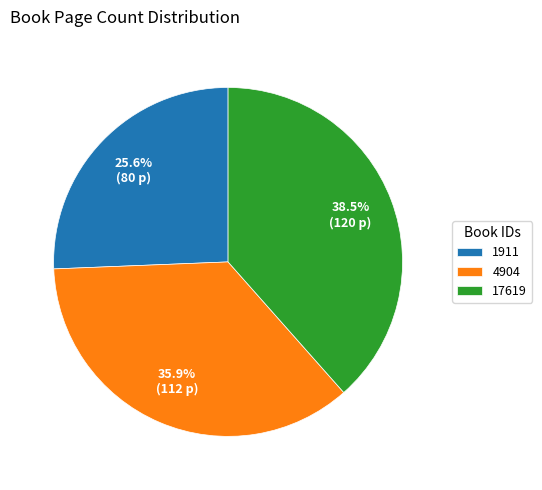

Is 17619 the majority of the pie?

No